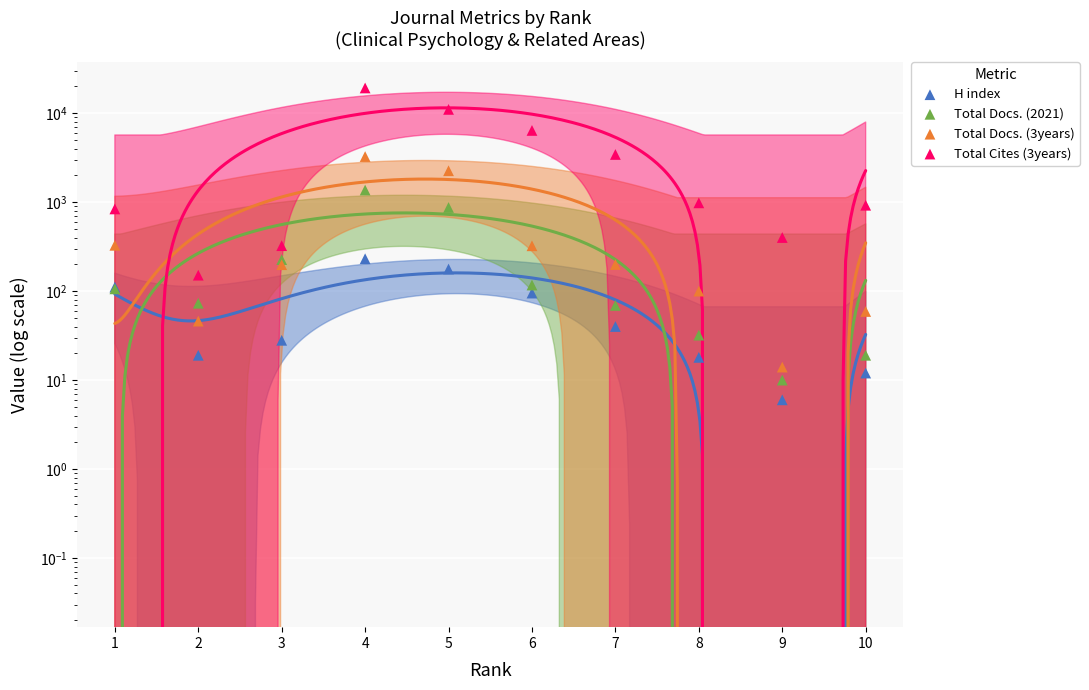

Which series has the largest Y range (max minus min)?

Total Cites (3years)